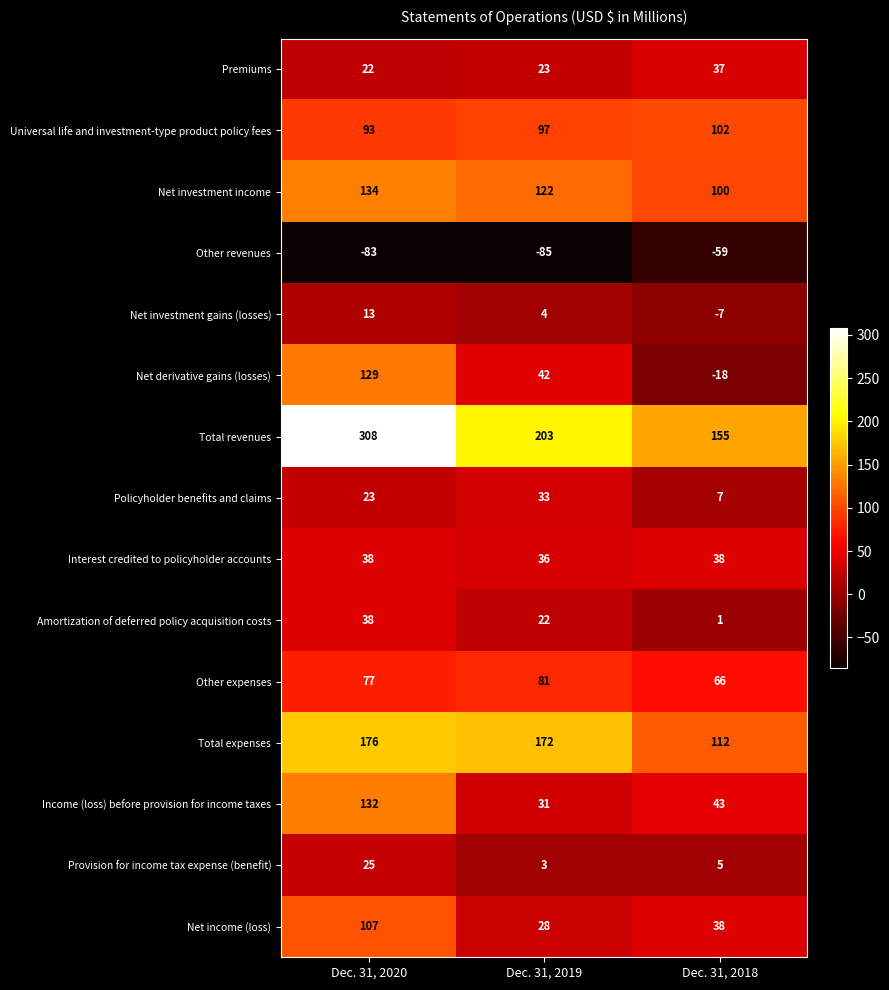

The value of Net derivative gains (losses) at Dec. 31, 2020 is 210. True or false?

False